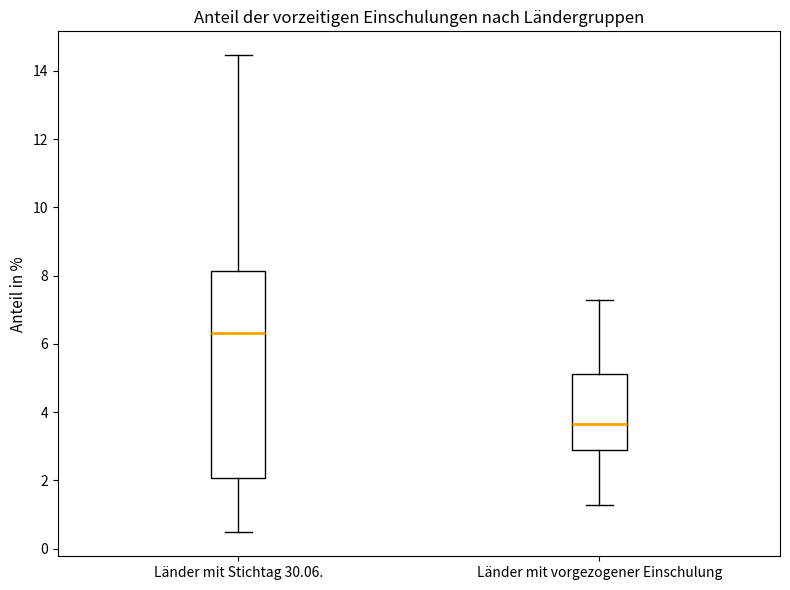

Which box has the highest median line?

Länder mit Stichtag 30.06.